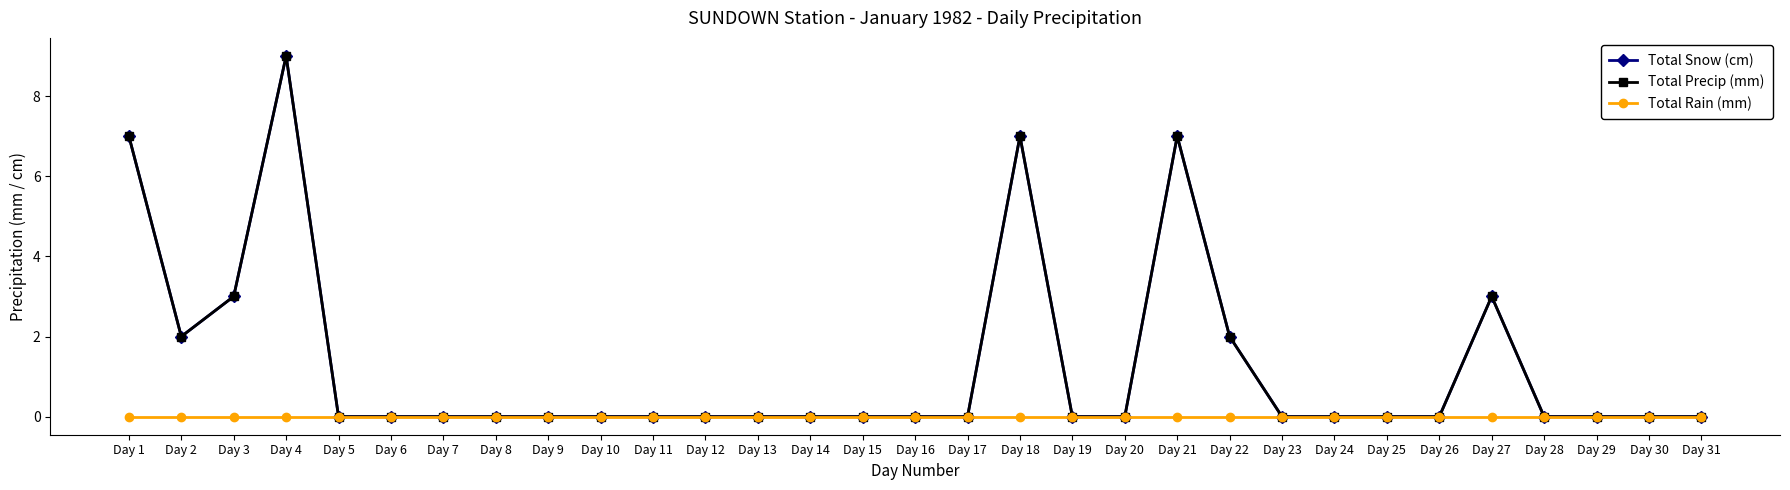

List the labels in order of Total Snow (cm) value, smallest first.

Day 5, Day 6, Day 7, Day 8, Day 9, Day 10, Day 11, Day 12, Day 13, Day 14, Day 15, Day 16, Day 17, Day 19, Day 20, Day 23, Day 24, Day 25, Day 26, Day 28, Day 29, Day 30, Day 31, Day 2, Day 22, Day 3, Day 27, Day 1, Day 18, Day 21, Day 4